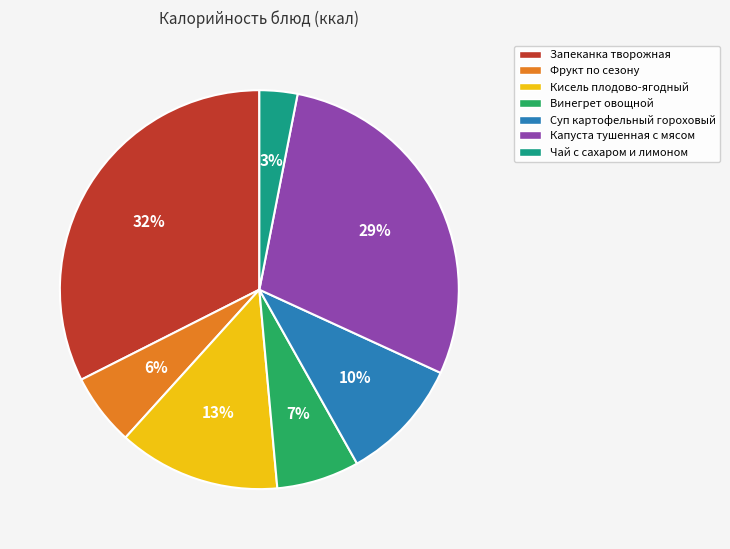

Is the sum of Капуста тушенная с мясом and Фрукт по сезону greater than half?

No